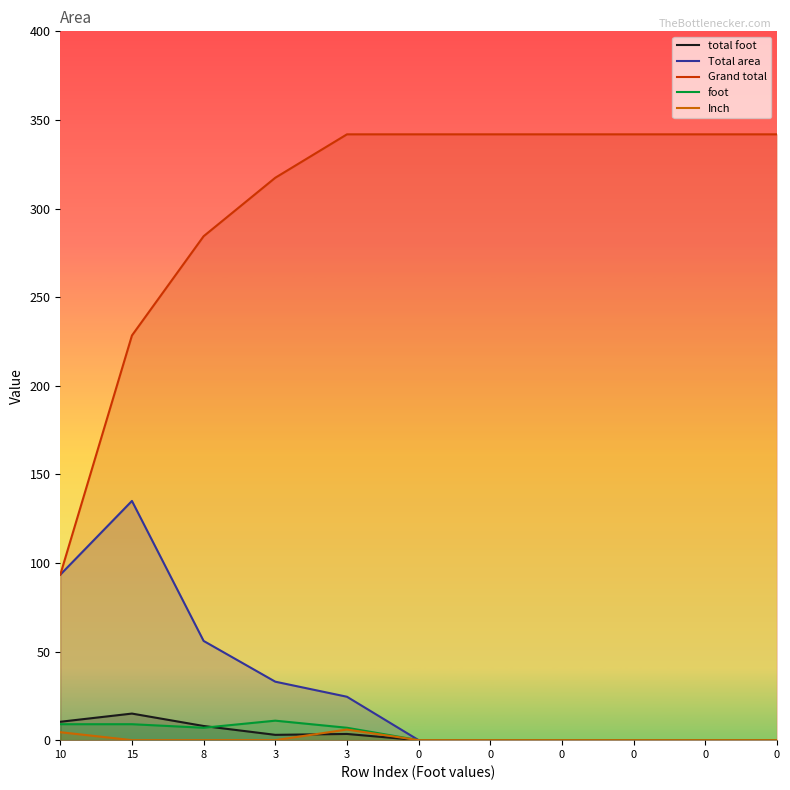

At how many categories does at least one series exceed 278?

9